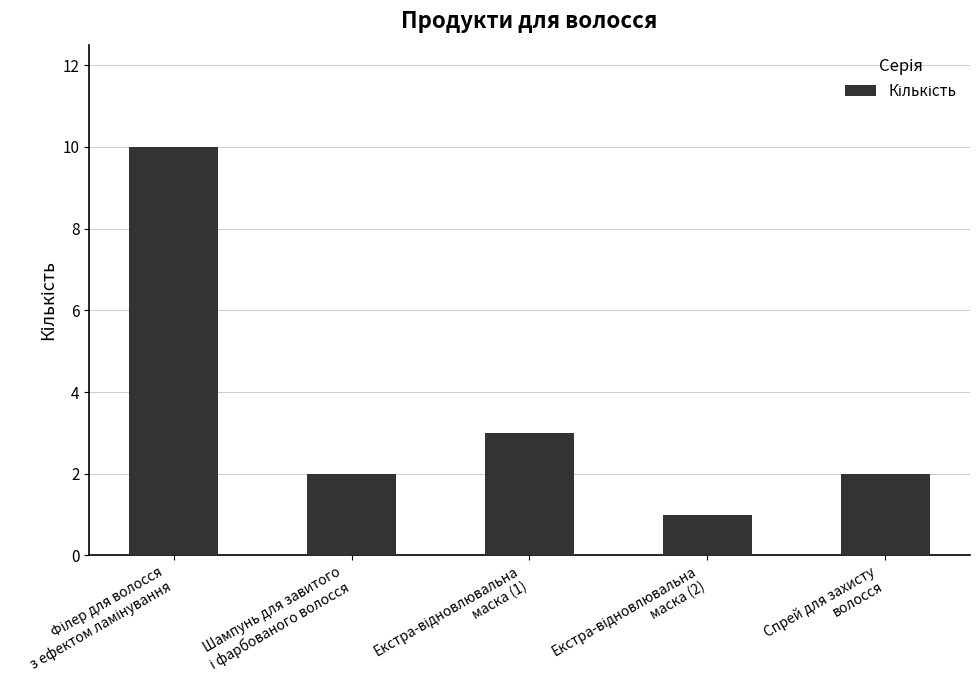

What is the average value?

4